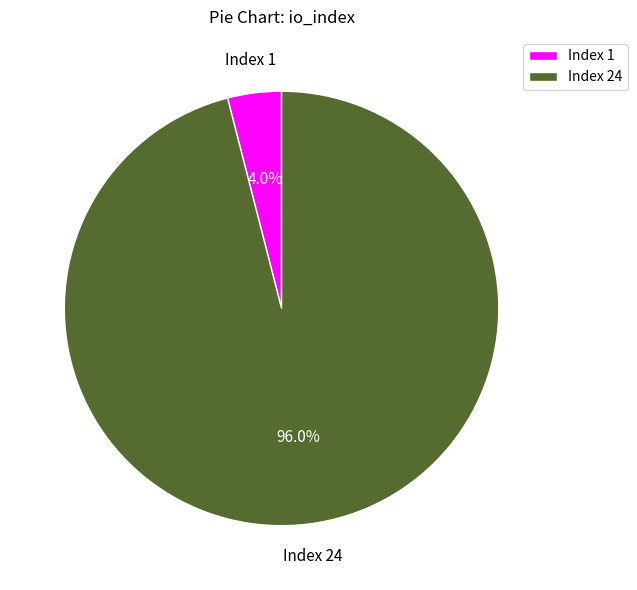

To the nearest percent, what percentage of the pie is Index 24?

96%